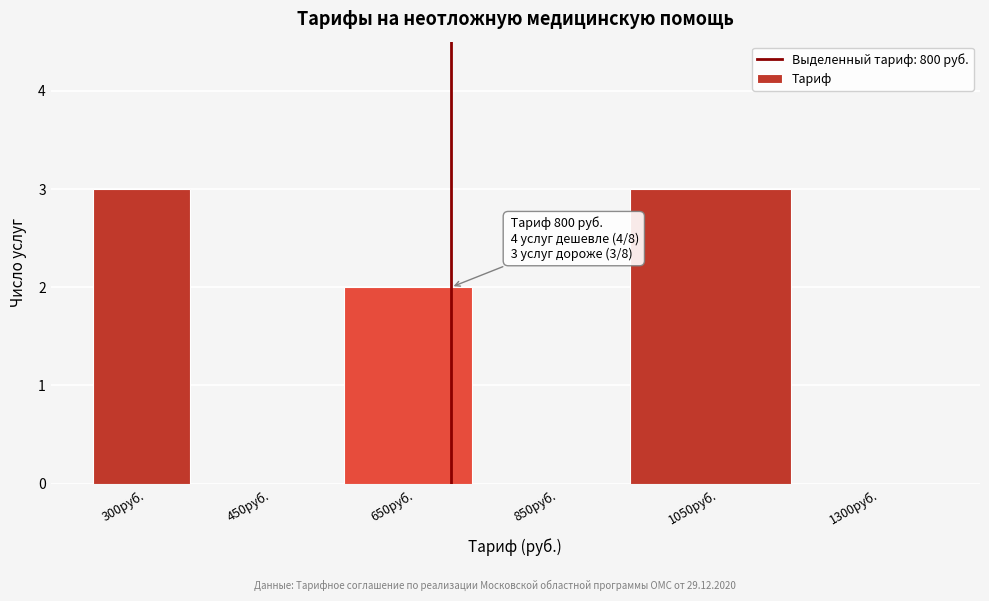

Reading left to right, transcribe all the data shown in this chart.

300руб.=3	450руб.=0	650руб.=2	850руб.=0	1050руб.=3	1300руб.=0